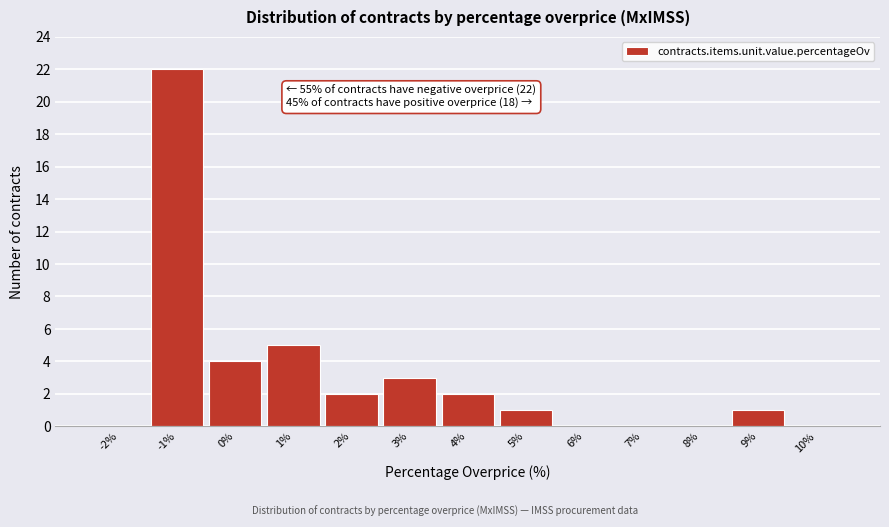

Reading right to left, extract all data points from this chart.

10%=0	9%=1	8%=0	7%=0	6%=0	5%=1	4%=2	3%=3	2%=2	1%=5	0%=4	-1%=22	-2%=0